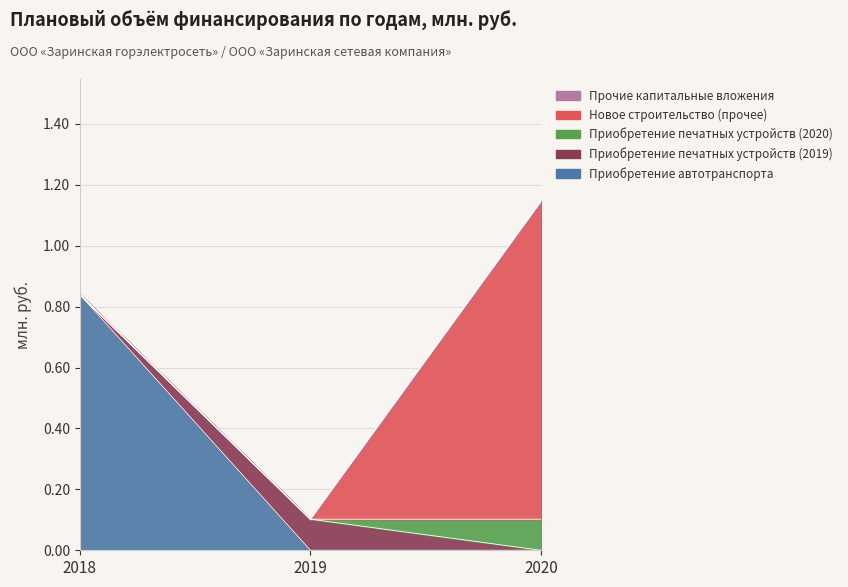

The value of Приобретение печатных устройств (2020) at 2018 is 0.0. True or false?

False